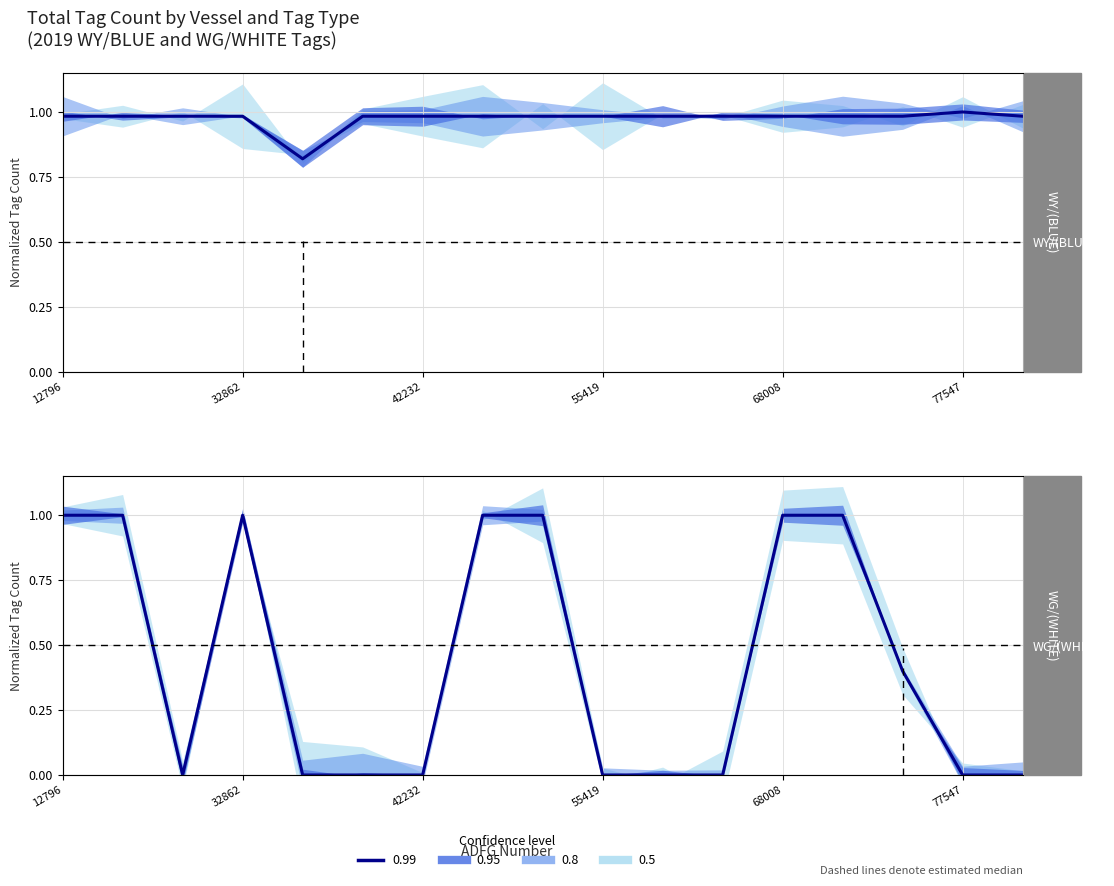

Which series has the largest range (max minus min)?

WG_WHITE